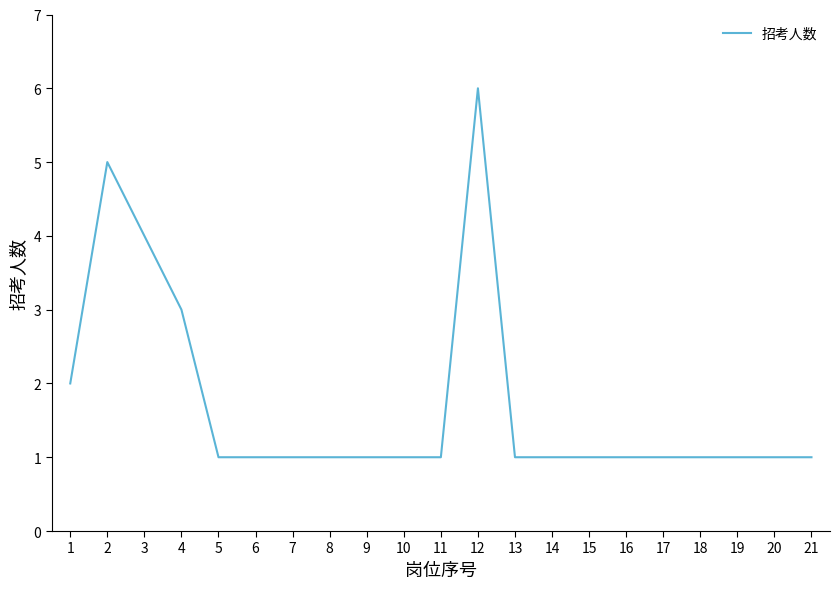

Is it true that the value at 12 is 2?

False